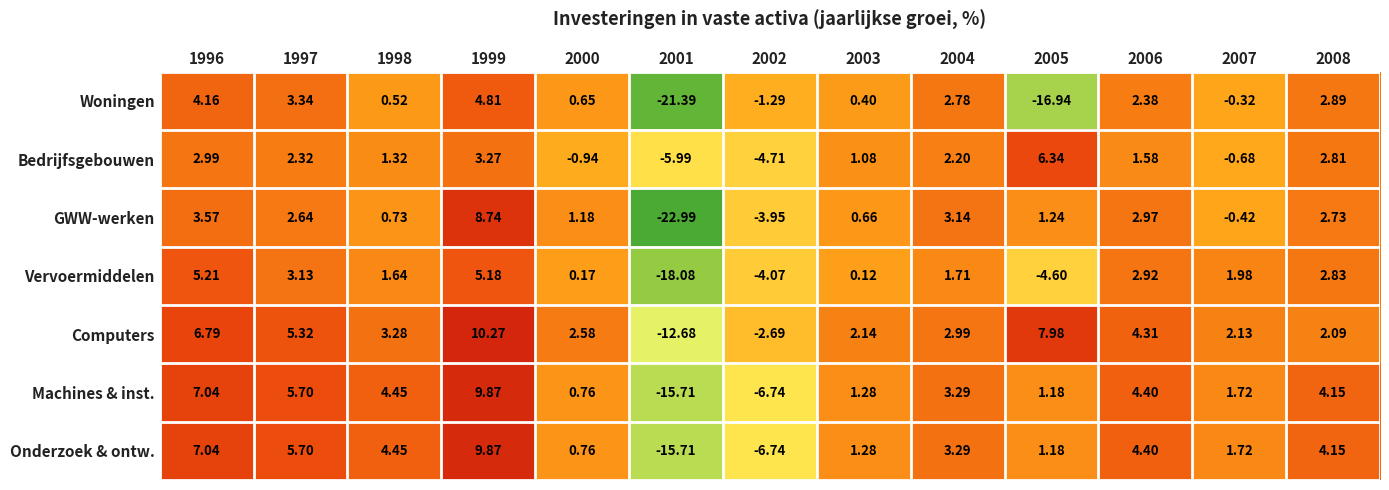

Which series has the largest total across all categories?

Computers